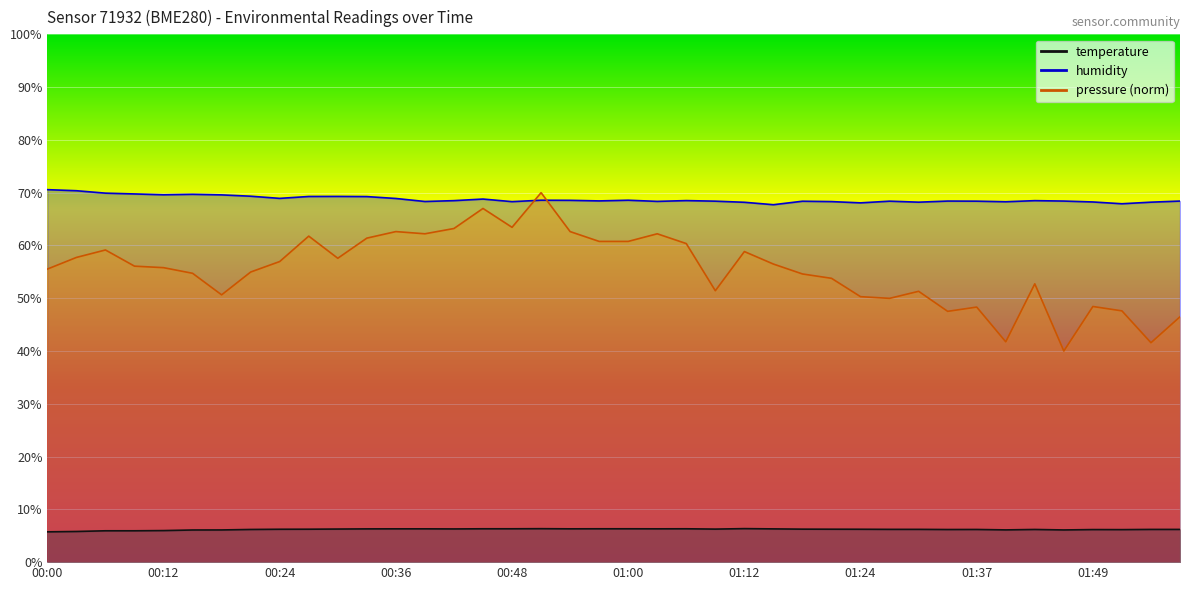

True or false: humidity and temperature intersect in this chart.

False